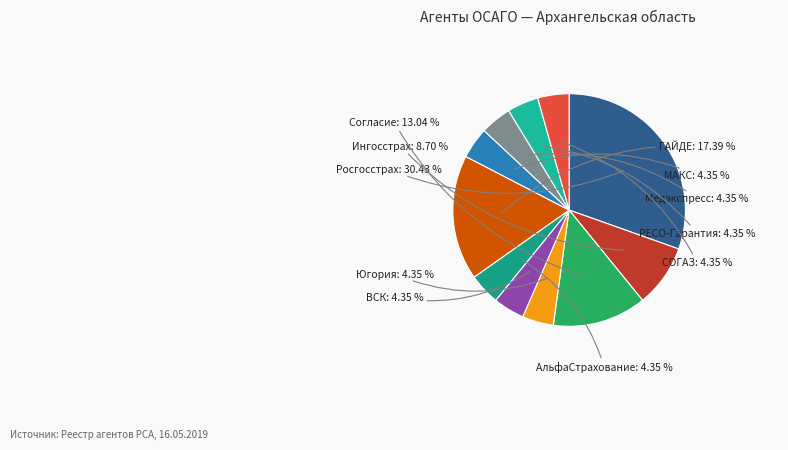

How many slices are in this pie chart?

11